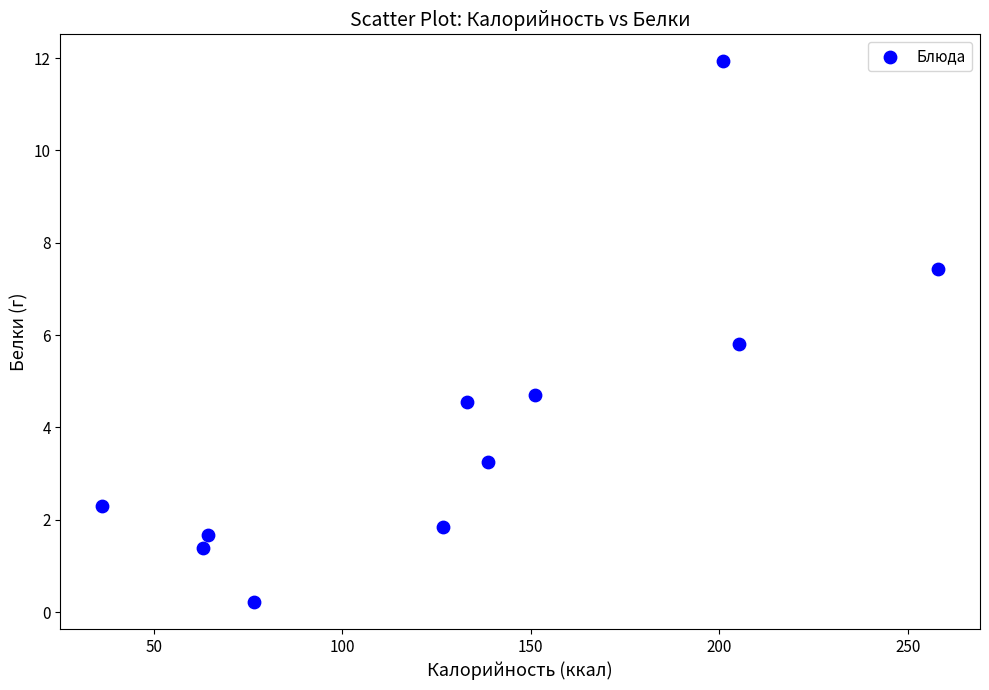

What is the average X value?

132.2